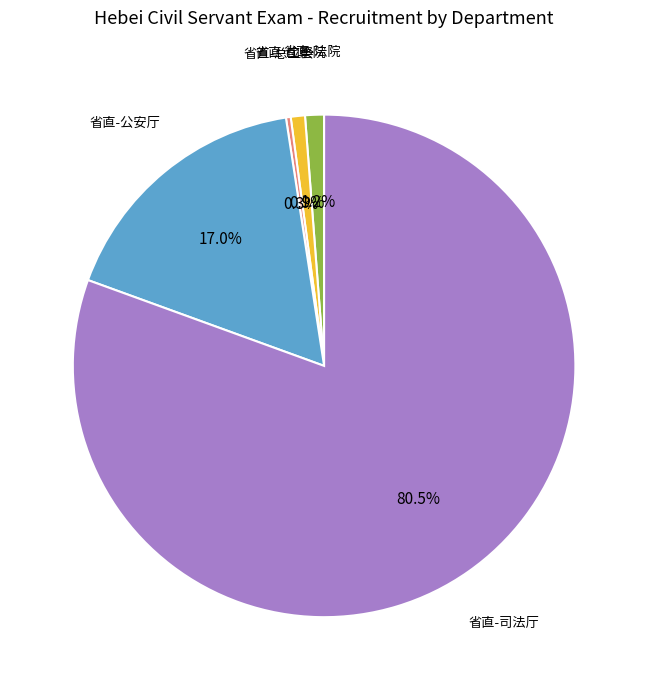

To the nearest percent, what is the average slice percentage?

20%